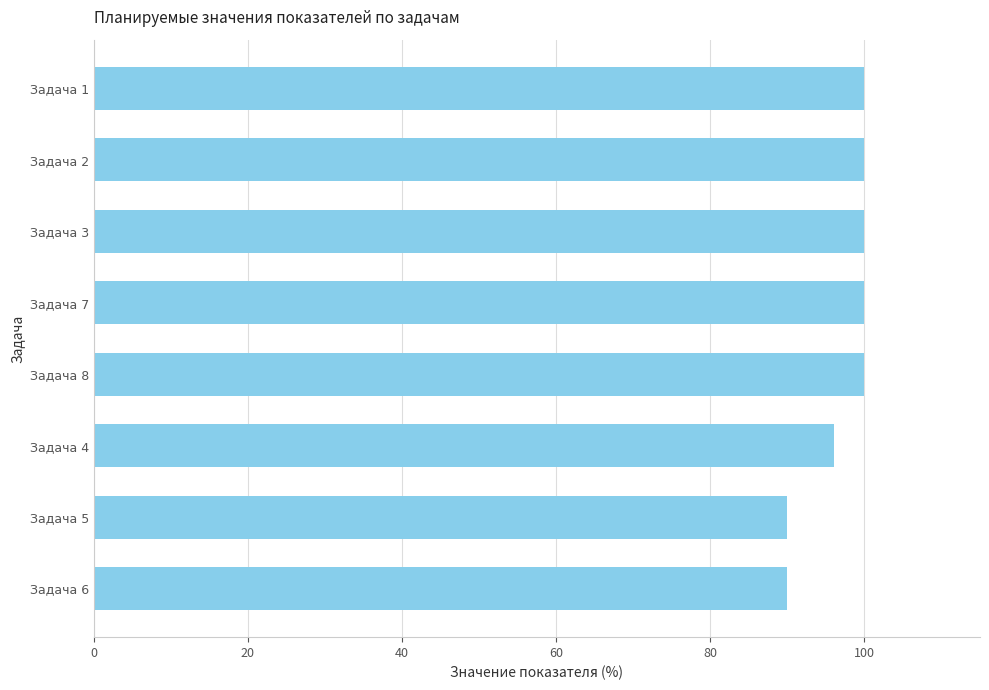

How many distinct data groups are displayed?

1